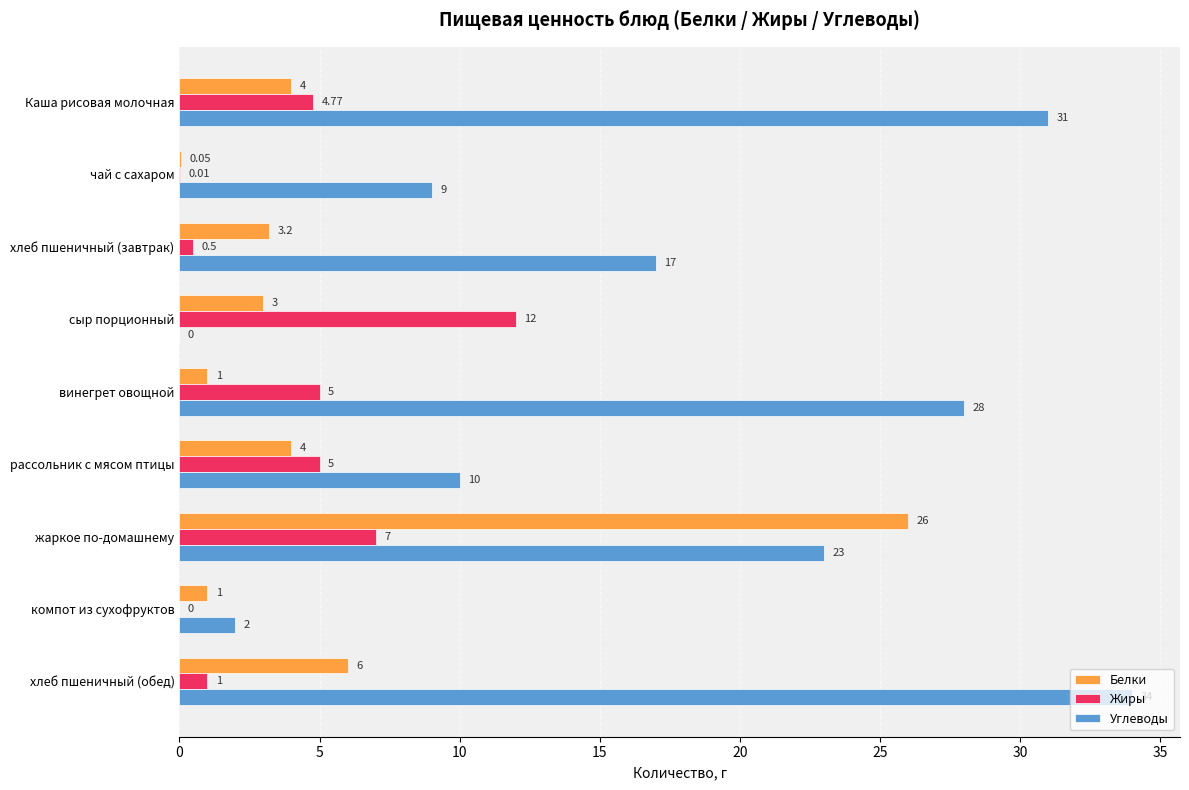

At which label is Углеводы closest to 17?

хлеб пшеничный (завтрак)